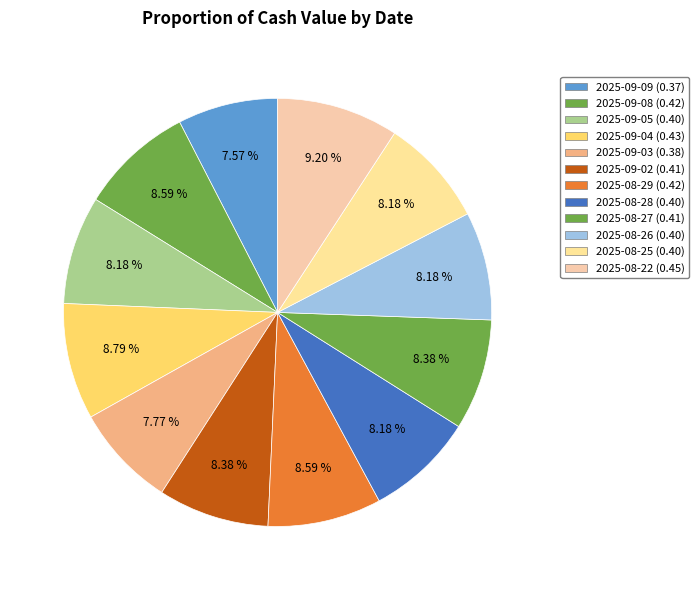

Count the number of slices in the pie.

12